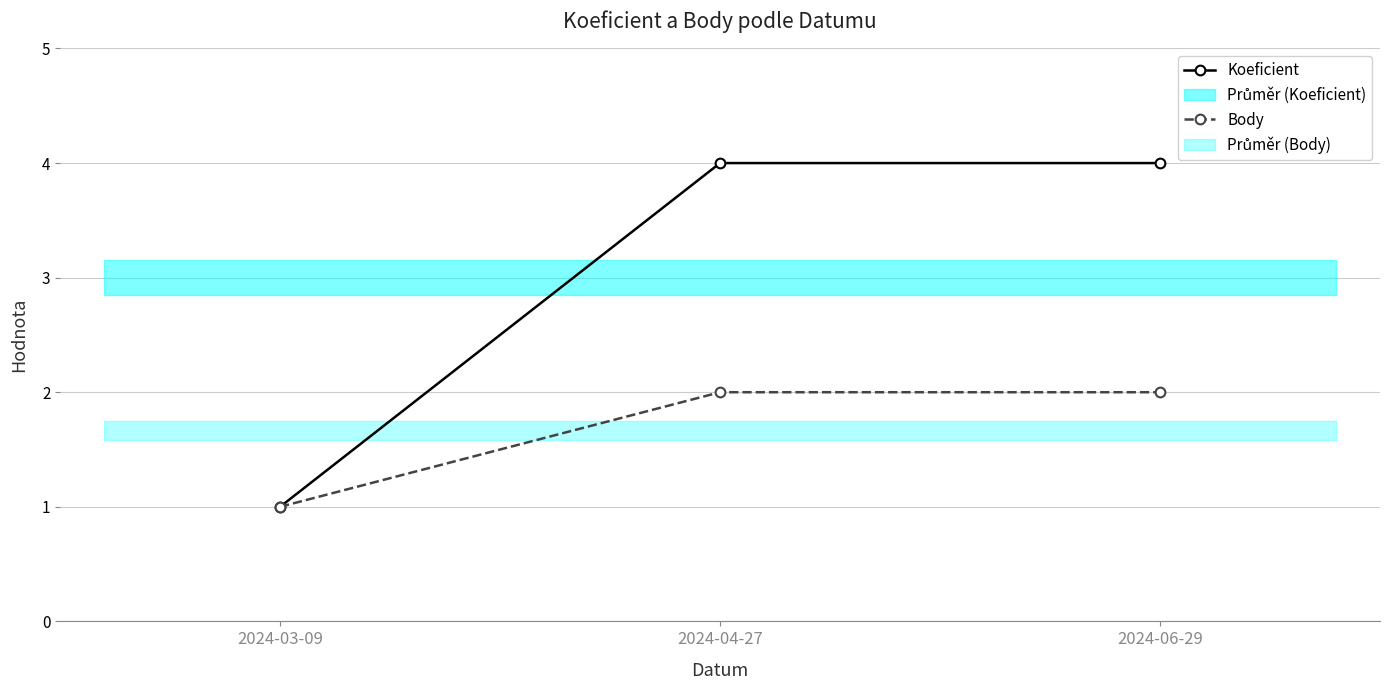

At which label does Koeficient reach its peak?

2024-04-27